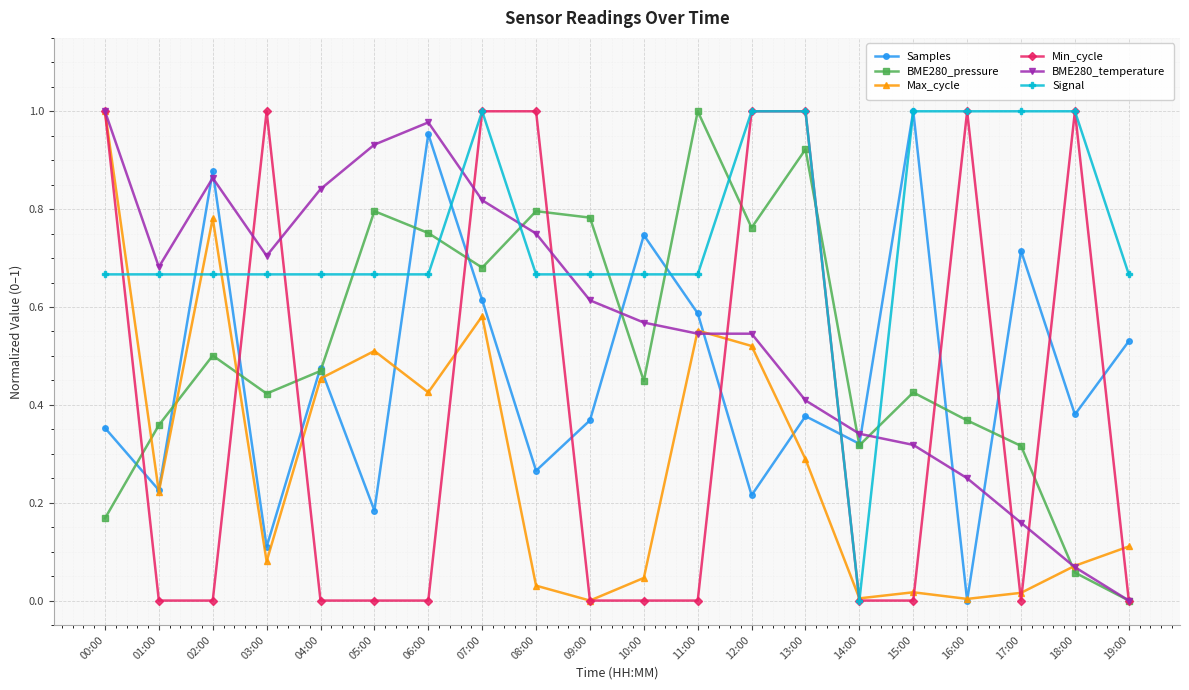

Which series changed the most between 06:00 and 12:00?

Min_cycle